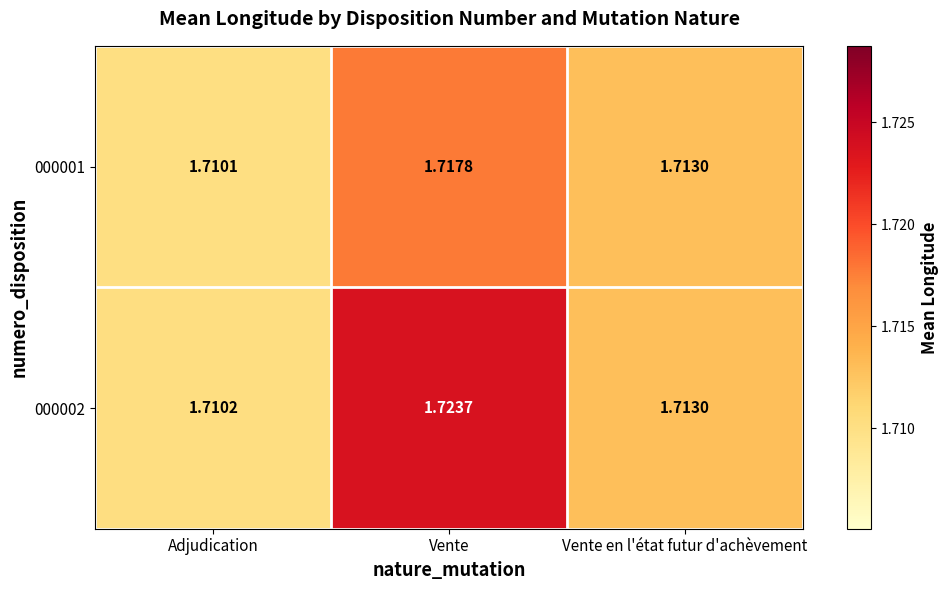

List the labels in order of 000001 value, largest first.

Vente, Vente en l'état futur d'achèvement, Adjudication